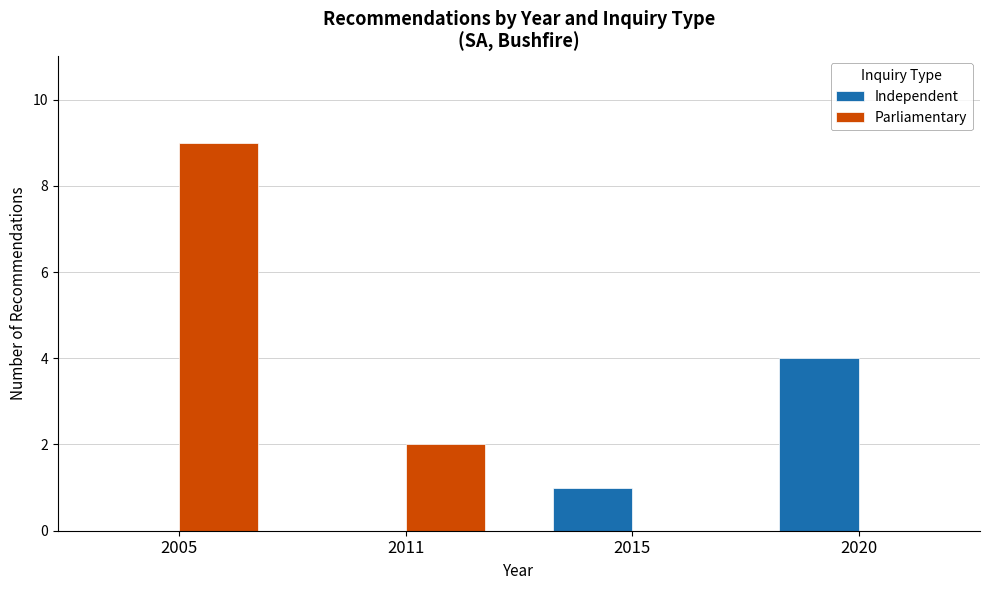

Count the number of data series in this chart.

2